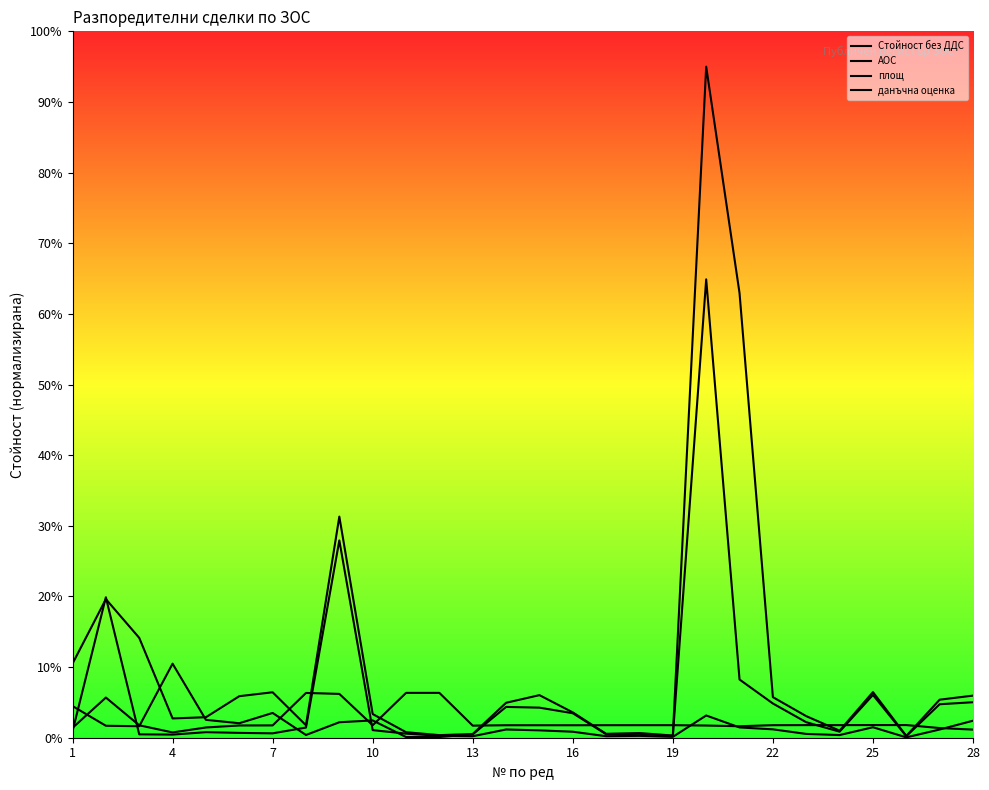

What is the difference between the maximum and minimum values in the АОС series?

5.6